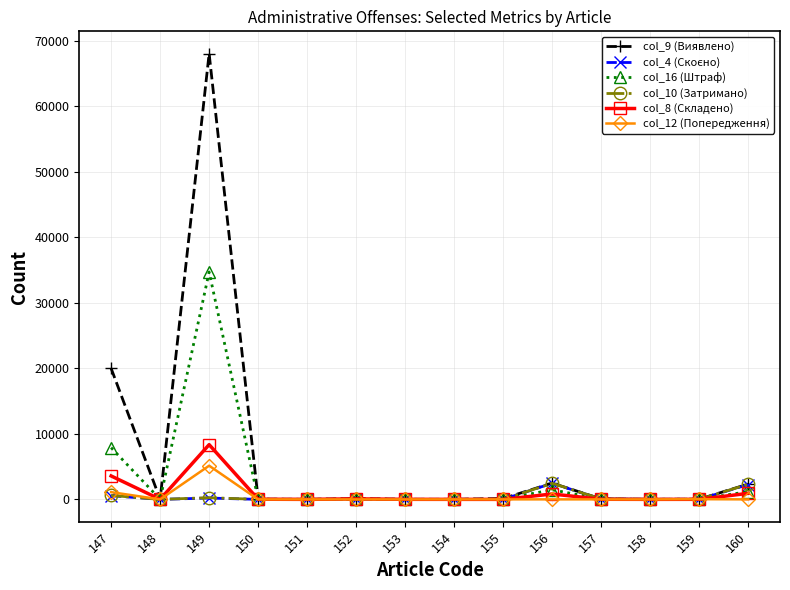

At which category is the sum across all series the highest?

149